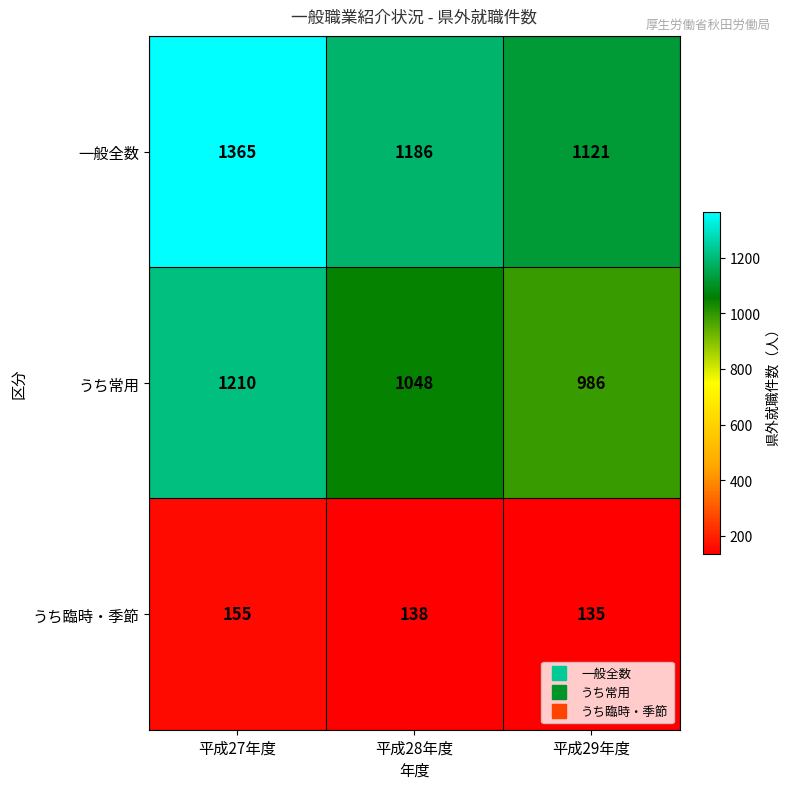

Where does the 一般全数 series first go above 1186?

平成27年度